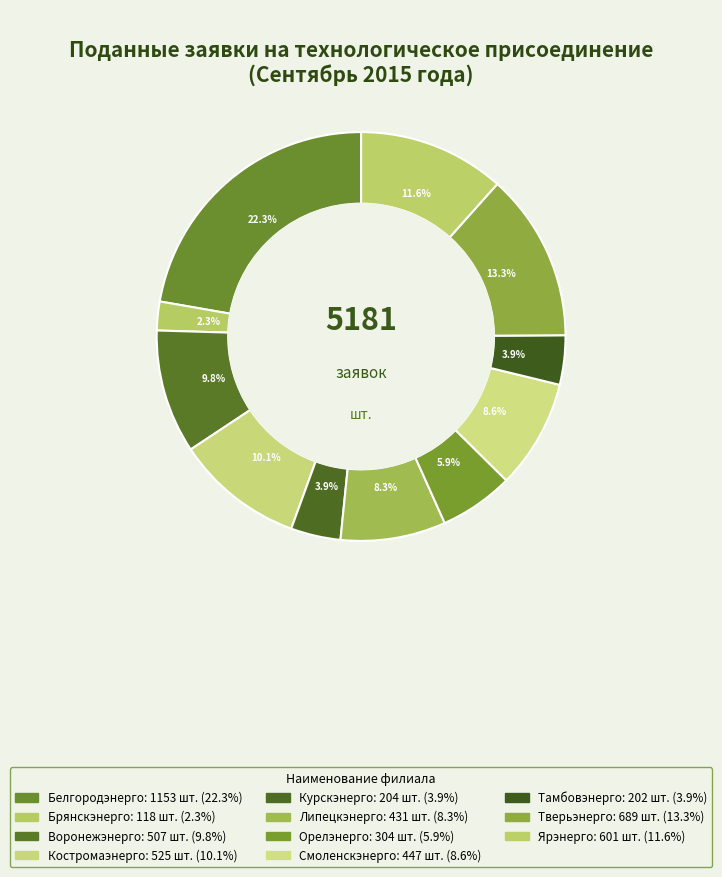

What percentage is NOT represented by Брянскэнерго?

97.7%